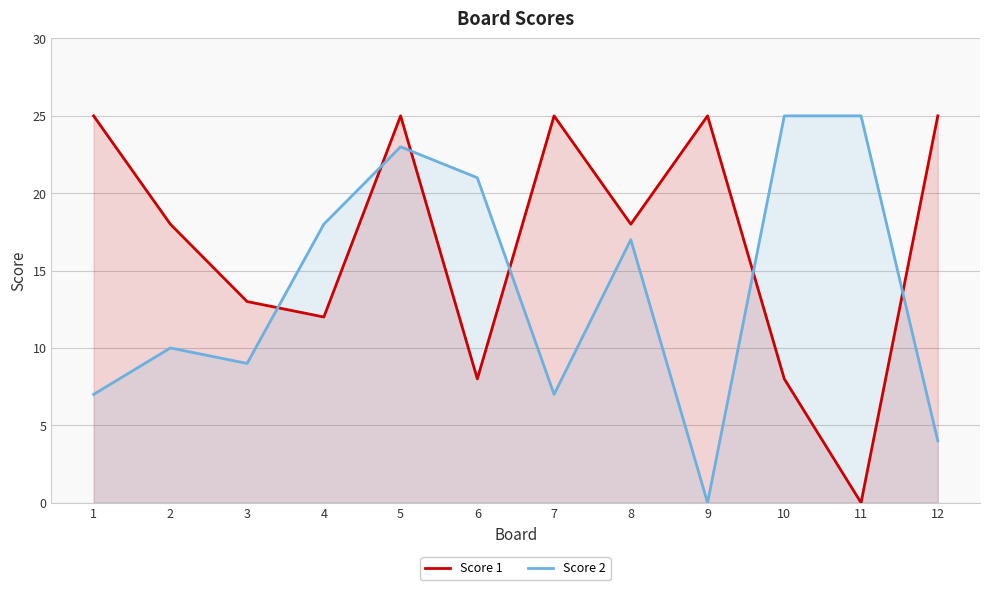

What is the difference between the highest and lowest values at 7?

18